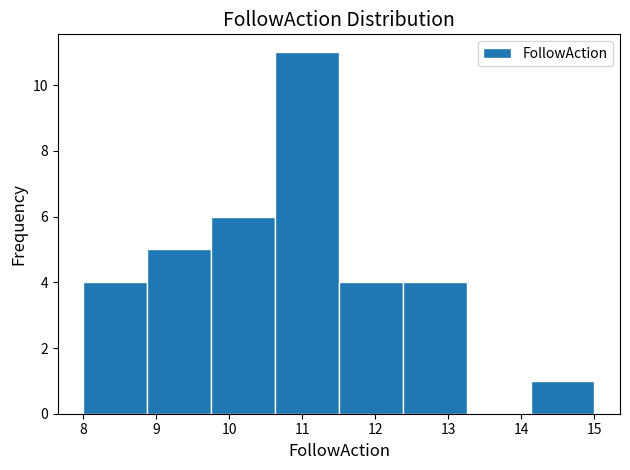

What is the height of the bar covering 10.6 to 11.5 on the x-axis? Neither the bar edges nor the heights are printed on the chart, so give them approximately, as read against the axes.

11